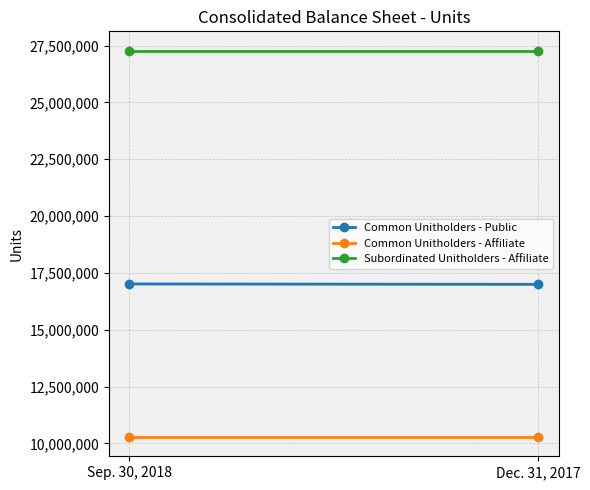

What is the difference between the highest and lowest values at Dec. 31, 2017?

16997000